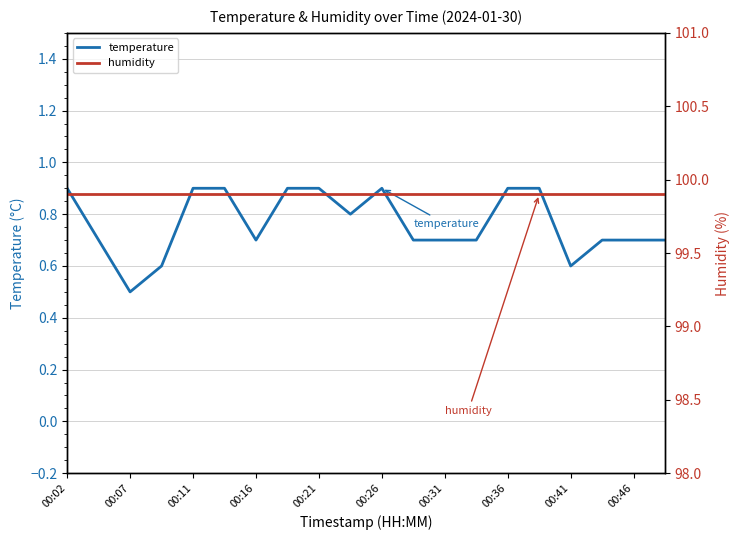

True or false: humidity has more than 1 points higher than both neighbors.

False